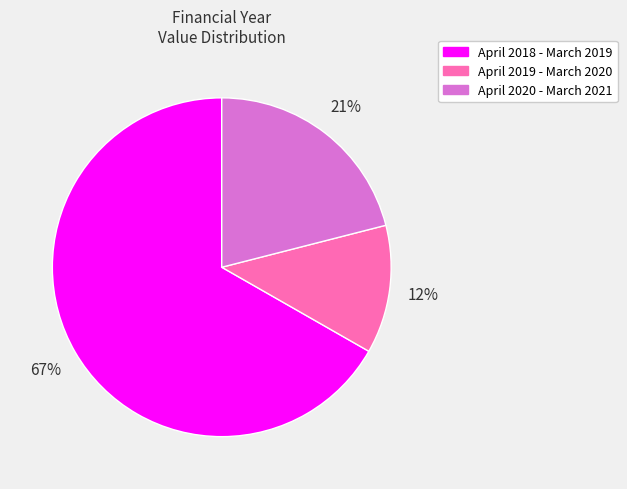

Does any single category account for the majority?

Yes